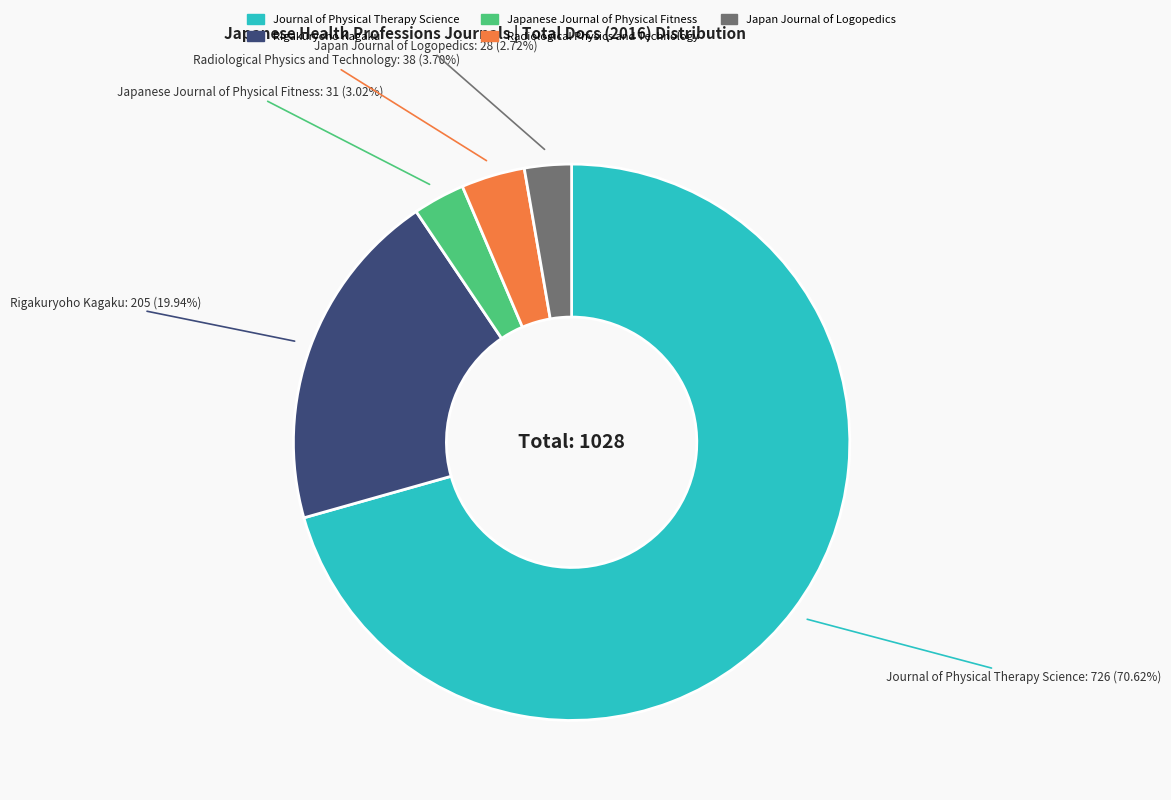

Is there any slice that represents more than half of the pie?

Yes